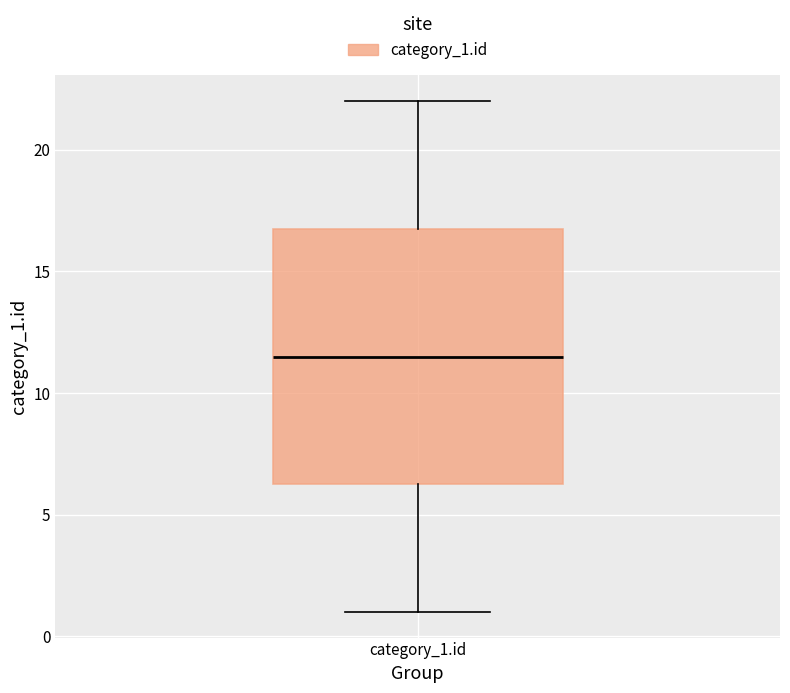

Read this box plot against the y-axis: the position of the median line, the range covered by the box, and the ends of both whiskers. The values are not printed on the chart, so give them approximately, as read against the axis.

median 11.5, box 6.5 to 17.0, whiskers 1.0 to 22.0